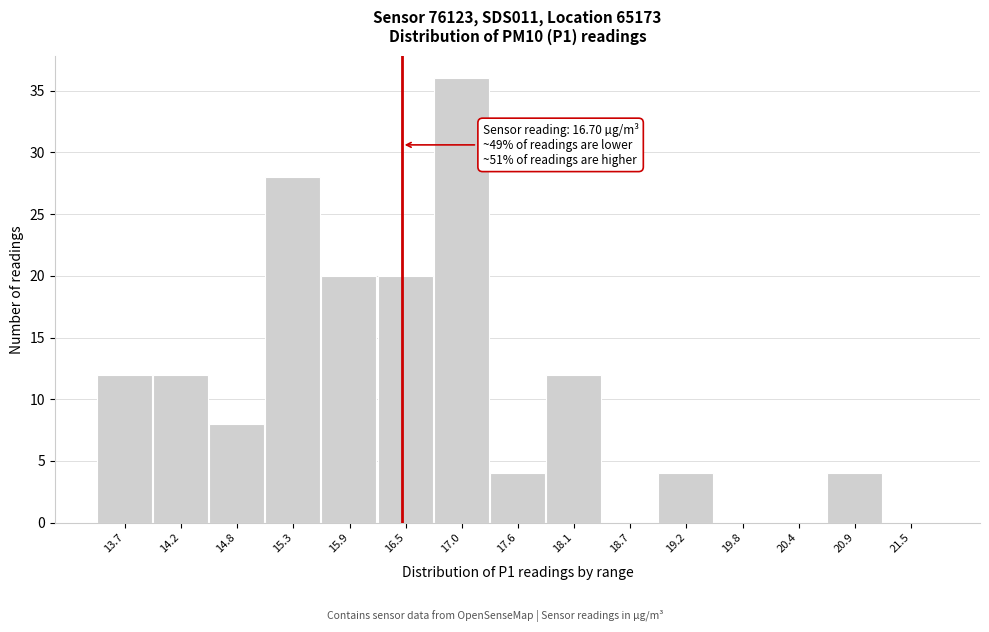

Reading left to right, transcribe all the data shown in this chart.

13.7=12	14.2=12	14.8=8	15.3=28	15.9=20	16.5=20	17.0=36	17.6=4	18.1=12	18.7=0	19.2=4	19.8=0	20.4=0	20.9=4	21.5=0